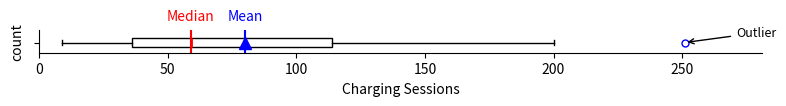

Transcribe this box plot: give where the median line is, the range the box spans, and where the two whiskers end, as read against the x-axis. The values are not printed on the chart, so give them approximately, as read against the axis.

median 60, box 35 to 115, whiskers 10 to 200